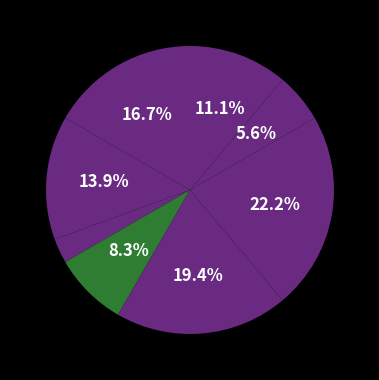

Count the number of slices in the pie.

8